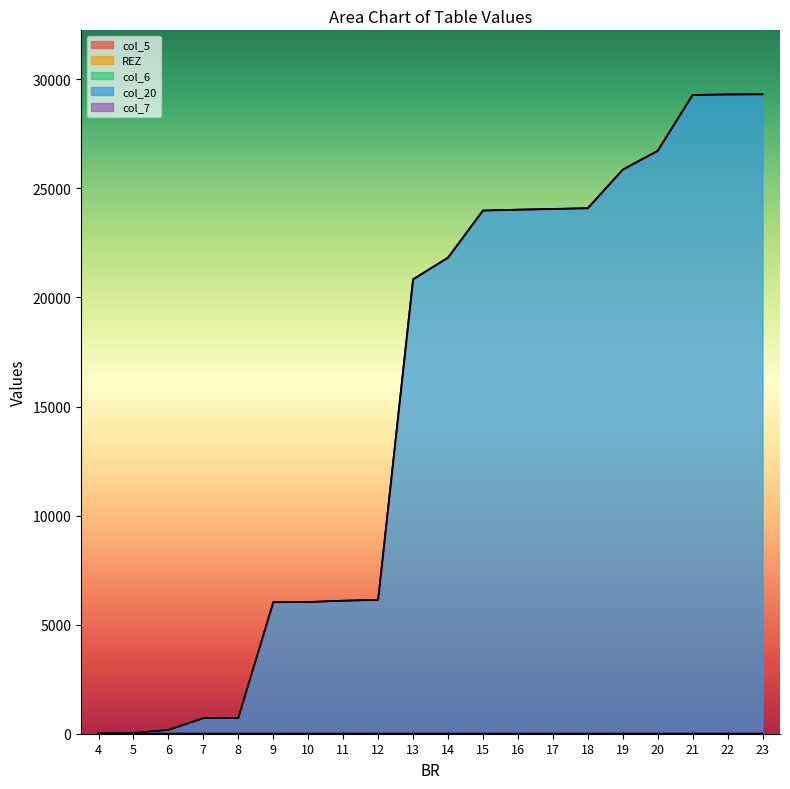

How many data points in col_20 are above 21828?

9